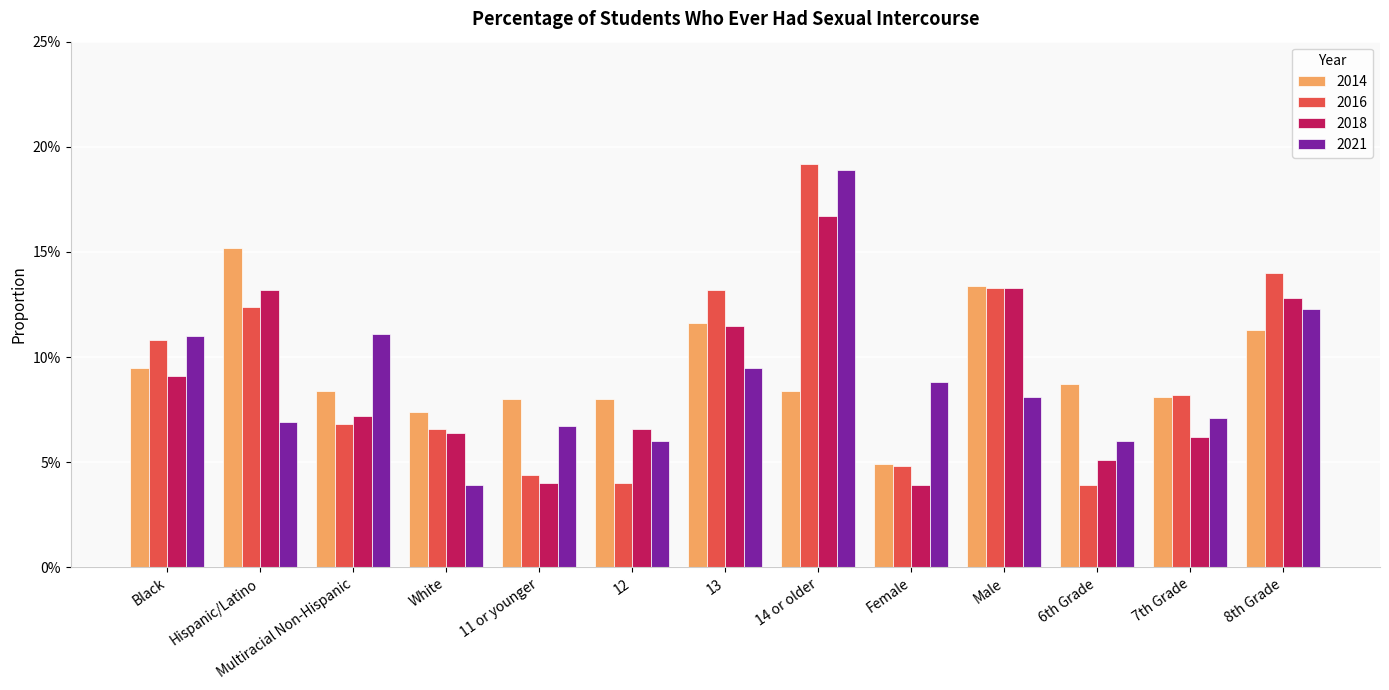

The value of 2018 at 12 is 0.1. True or false?

True